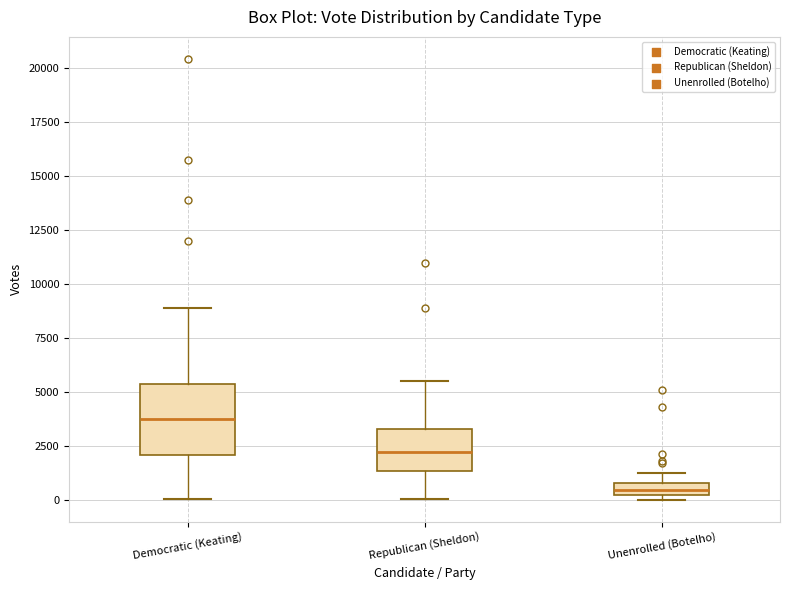

Where does the median line of the box for Unenrolled (Botelho) sit on the y-axis? The values are not printed on the chart, so give them approximately, as read against the axis.

500